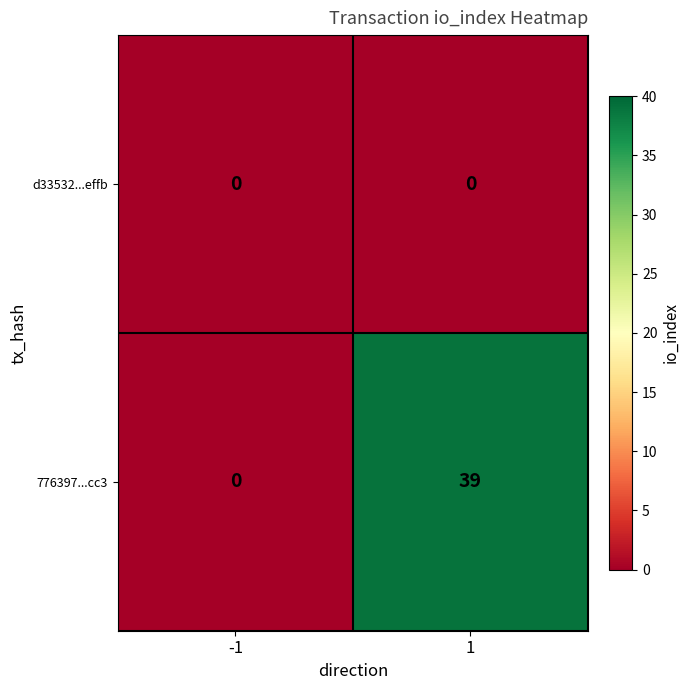

At which category does the chart reach its peak across all series?

1